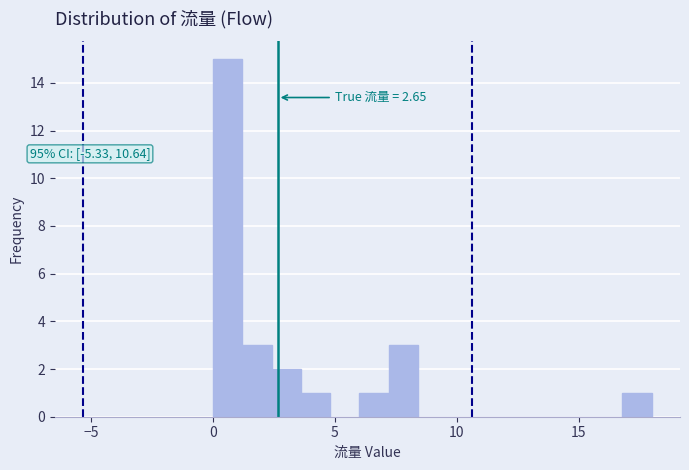

Around what value on the x-axis is the tallest bar? Give the approximate position of its centre, as read against the axis.

0.5